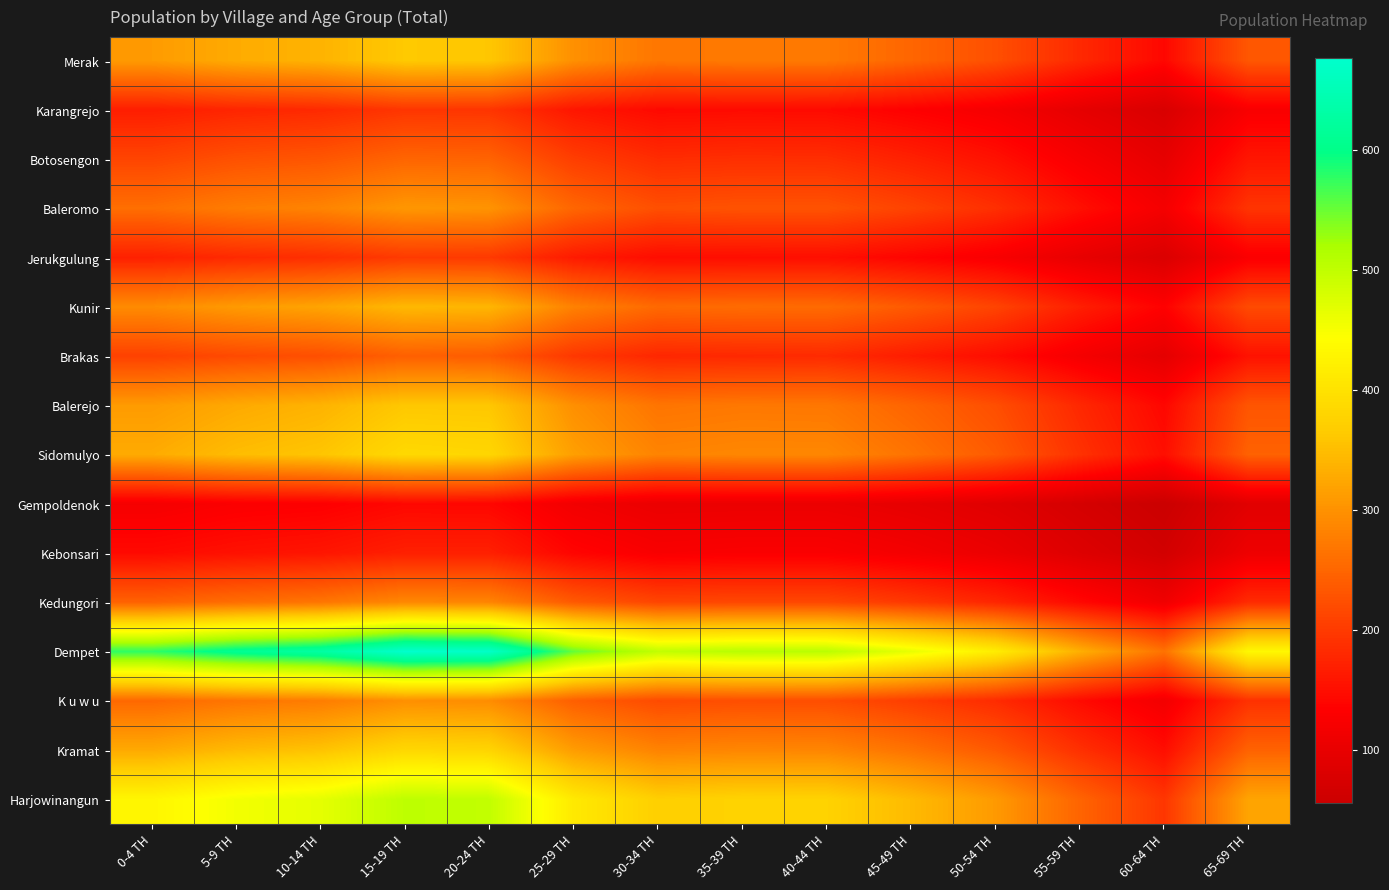

Which series has the largest total across all categories?

Dempet